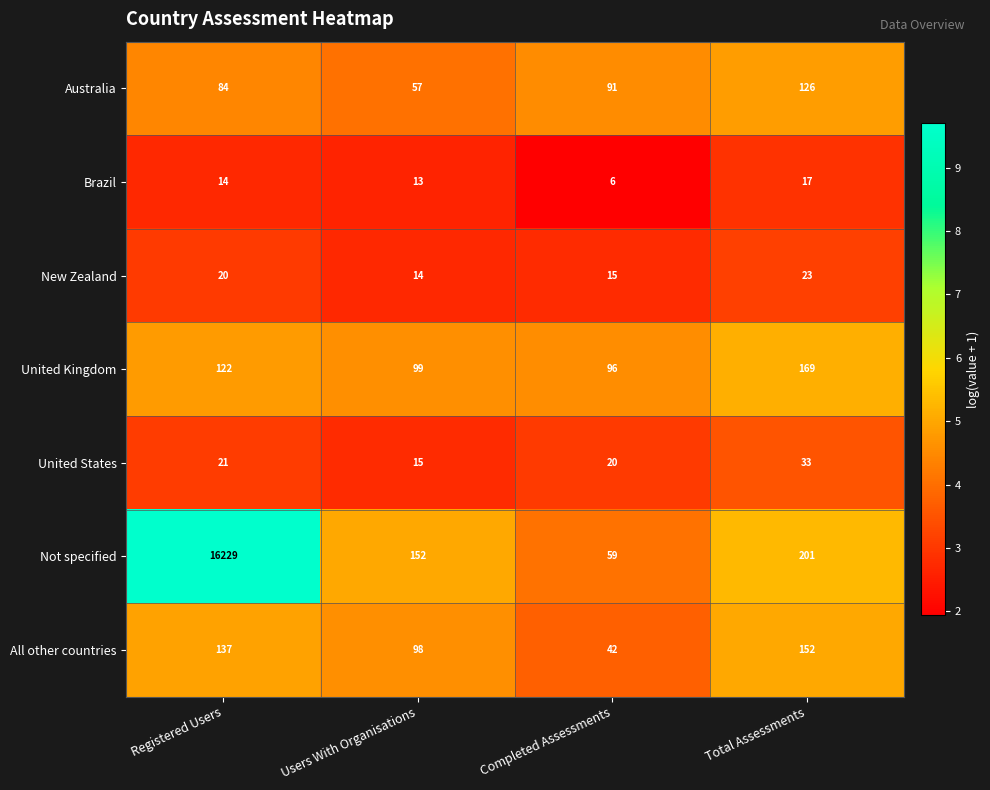

The value of New Zealand at Registered Users is 20. True or false?

True